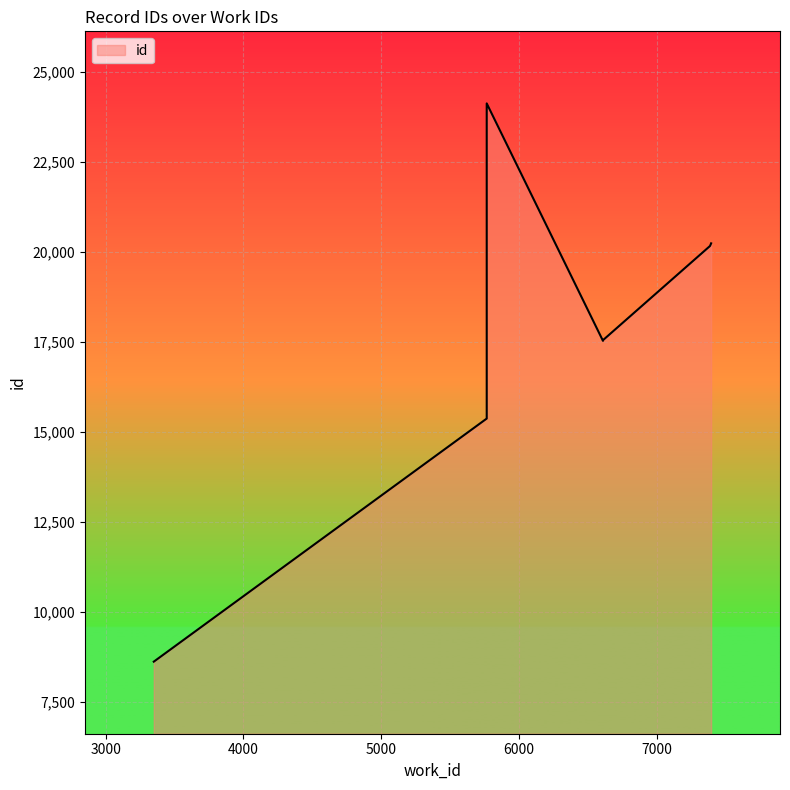

What is the change in value from 6611 to 7396?

+2696